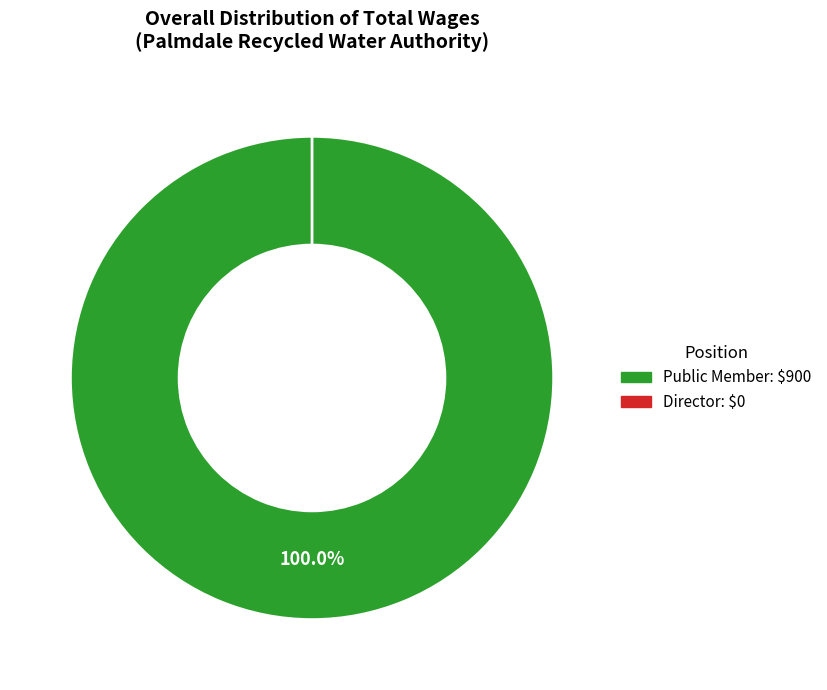

Combined, do Public Member and Director account for over 50%?

Yes